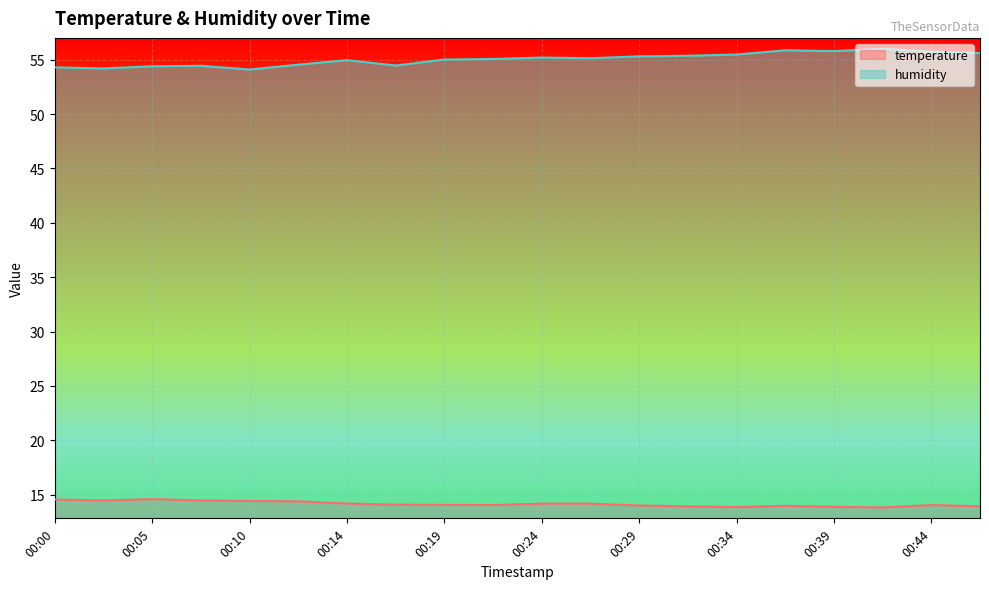

What is the difference between the maximum and minimum values in the temperature series?

0.8